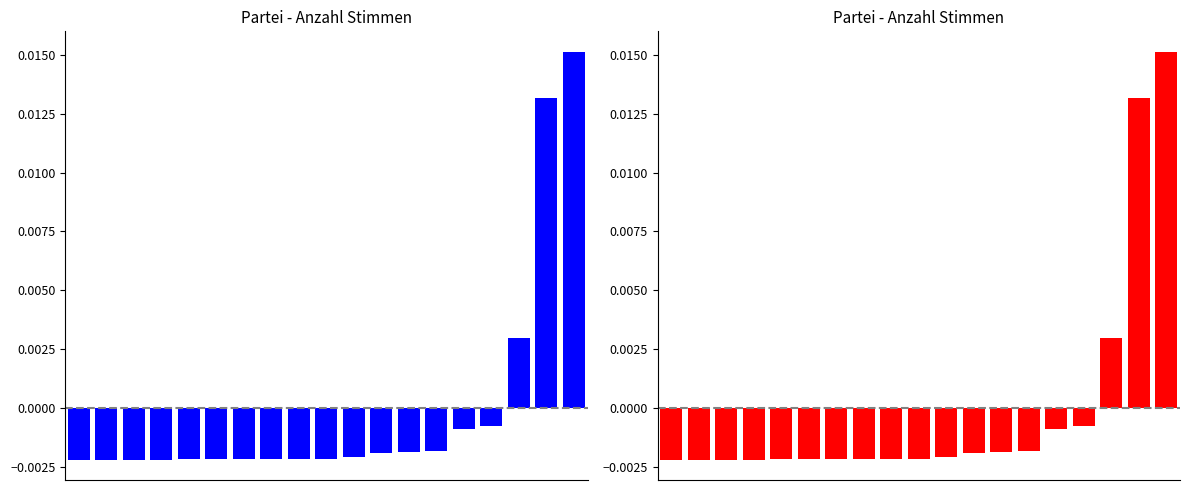

How many values are below 0?

16